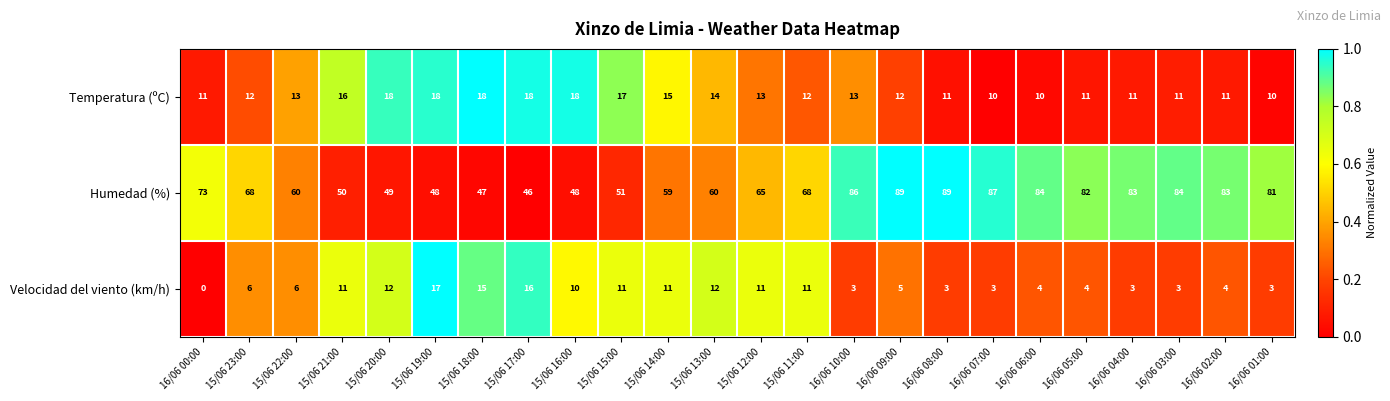

Which category has the lowest value across all series?

16/06 00:00